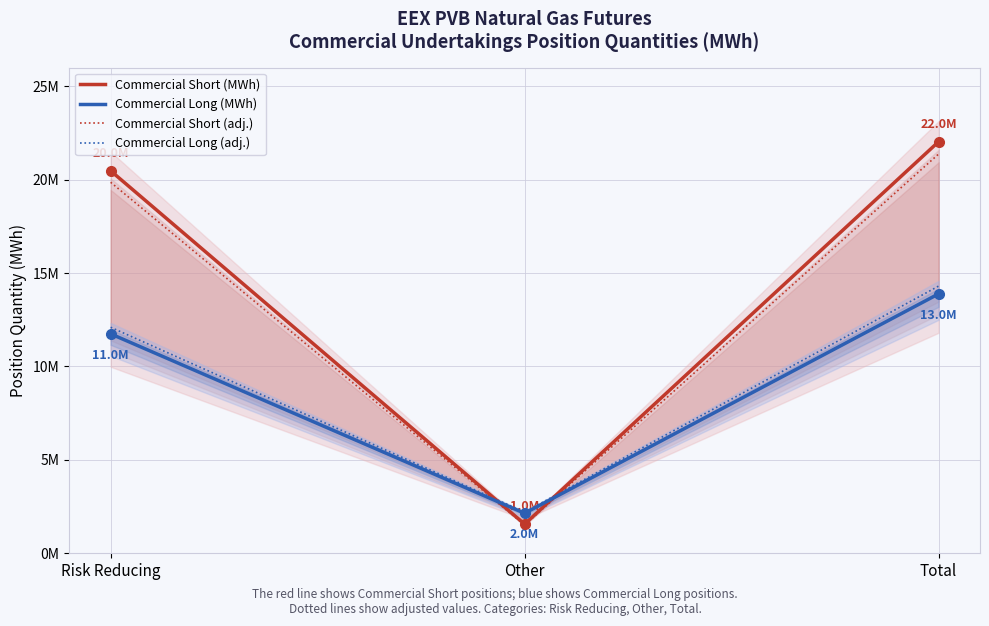

True or false: Commercial Long (MWh) has a value of 18896649.5 at Total.

False